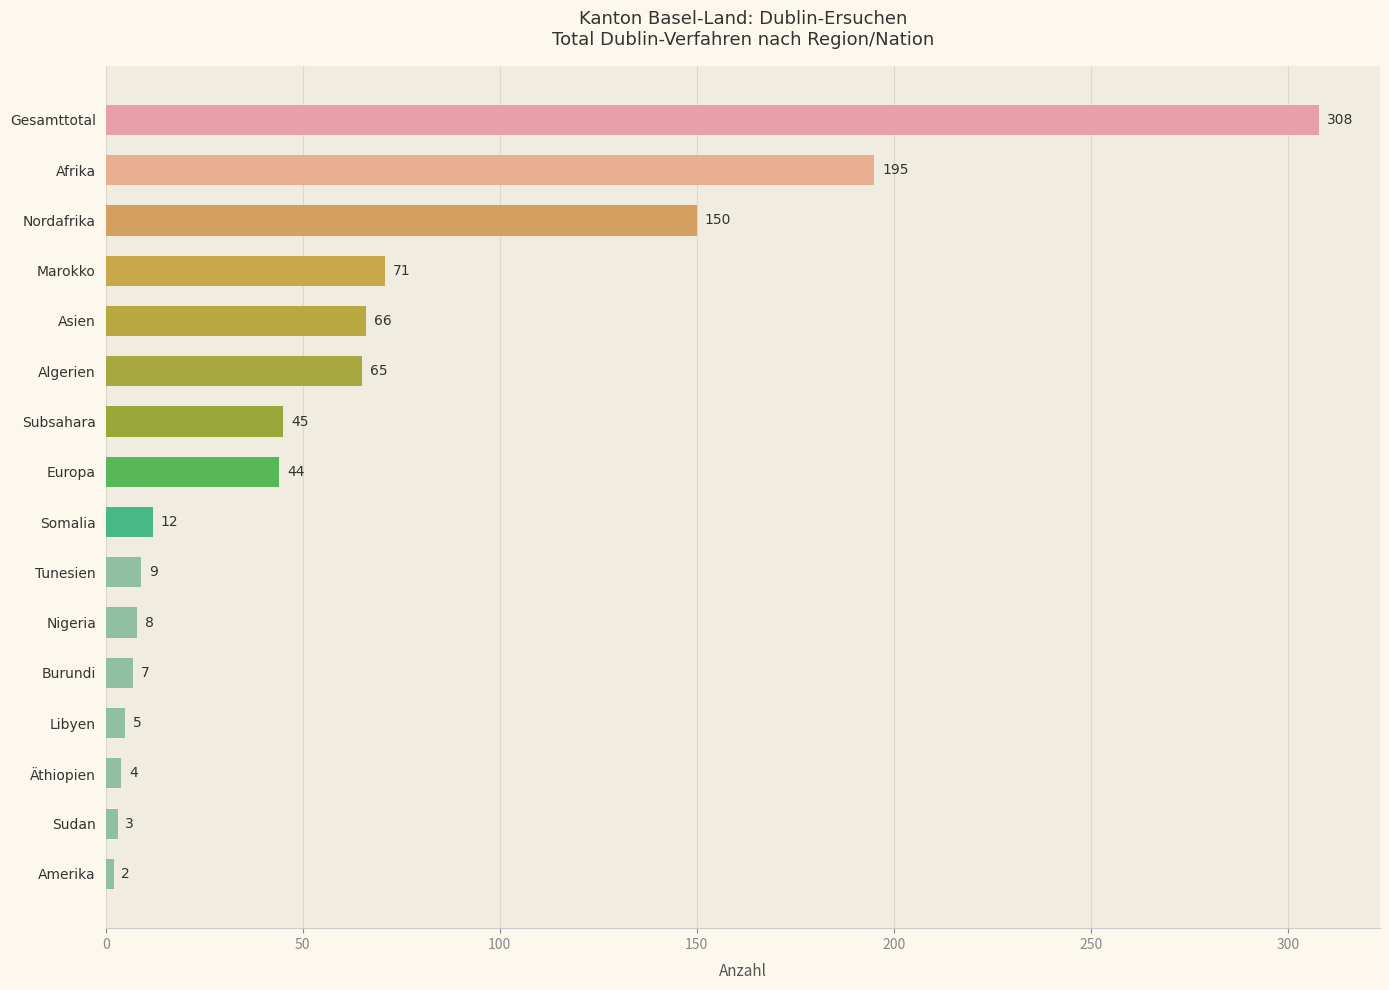

Rank the categories by value from lowest to highest.

Amerika, Sudan, Äthiopien, Libyen, Burundi, Nigeria, Tunesien, Somalia, Europa, Subsahara, Algerien, Asien, Marokko, Nordafrika, Afrika, Gesamttotal